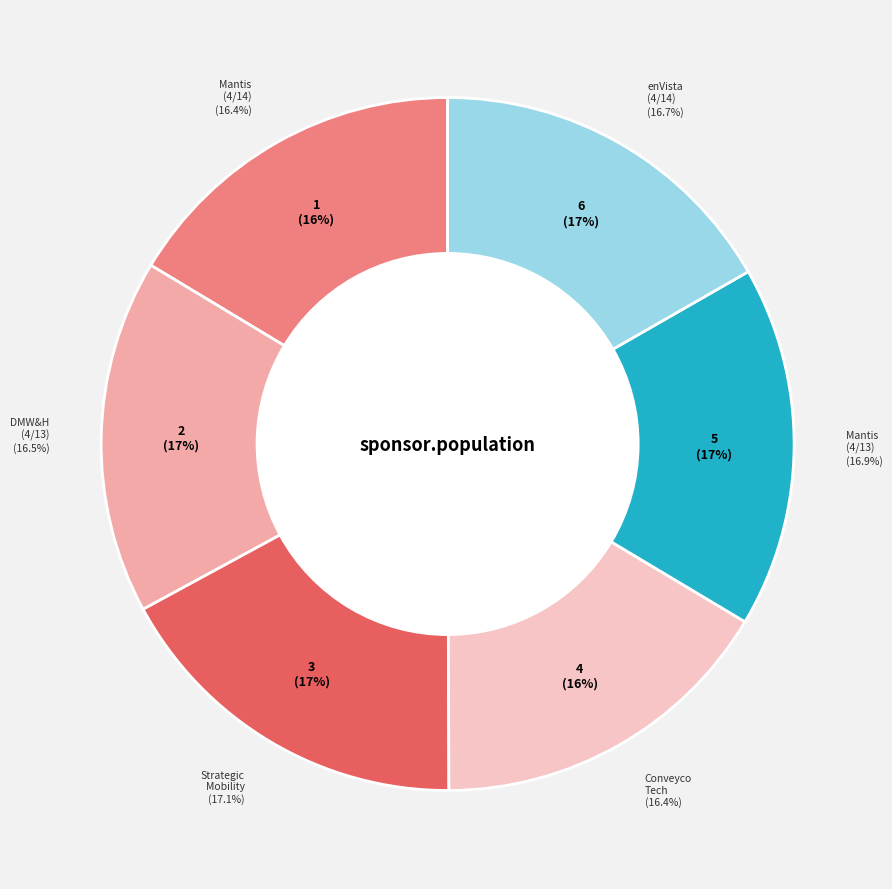

Is there a majority slice in this chart?

No